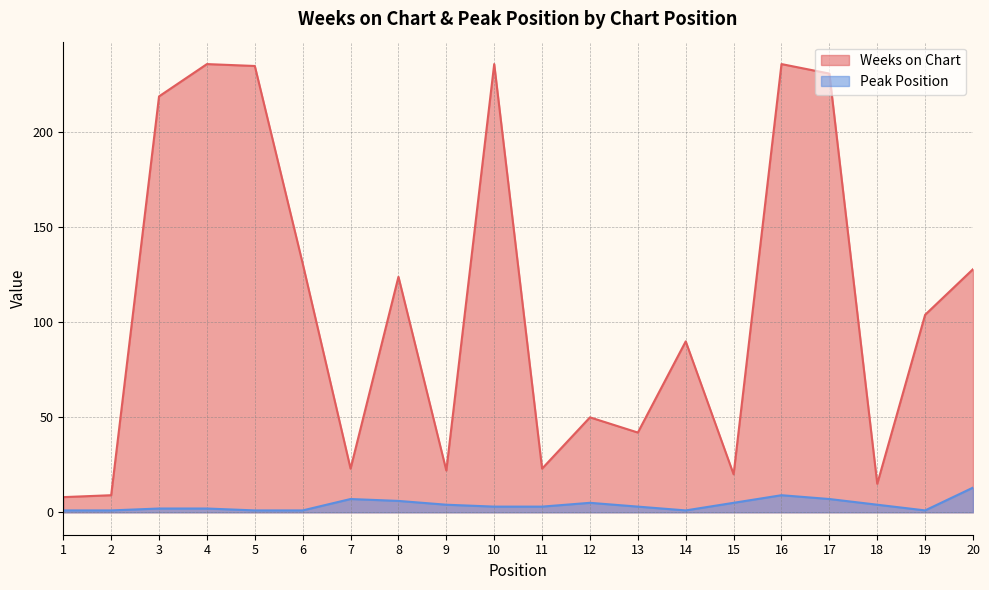

Reading left to right, what are all the values shown in this chart?

Weeks on Chart: 8	9	219	236	235	131	23	124	22	236	23	50	42	90	20	236	231	15	104	128
Peak Position: 1	1	2	2	1	1	7	6	4	3	3	5	3	1	5	9	7	4	1	13